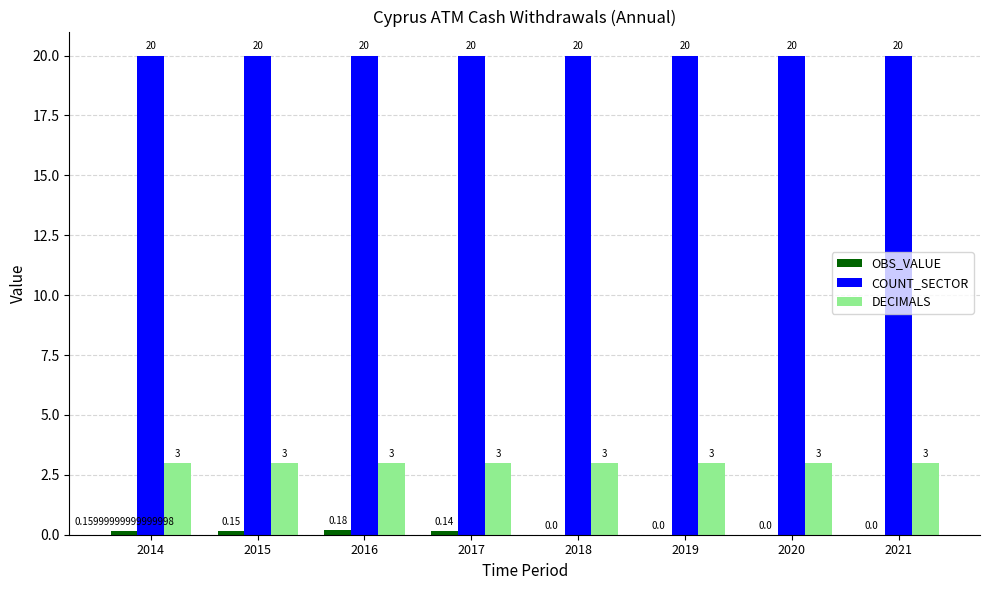

How many series are shown in this chart?

3